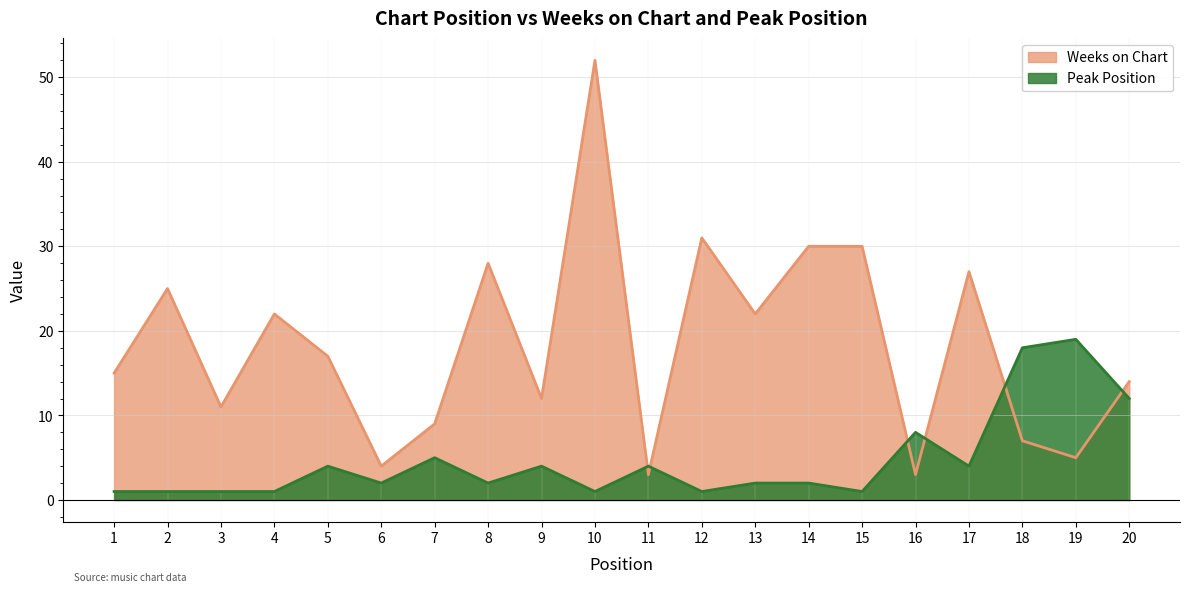

At how many categories does at least one series exceed 28?

4